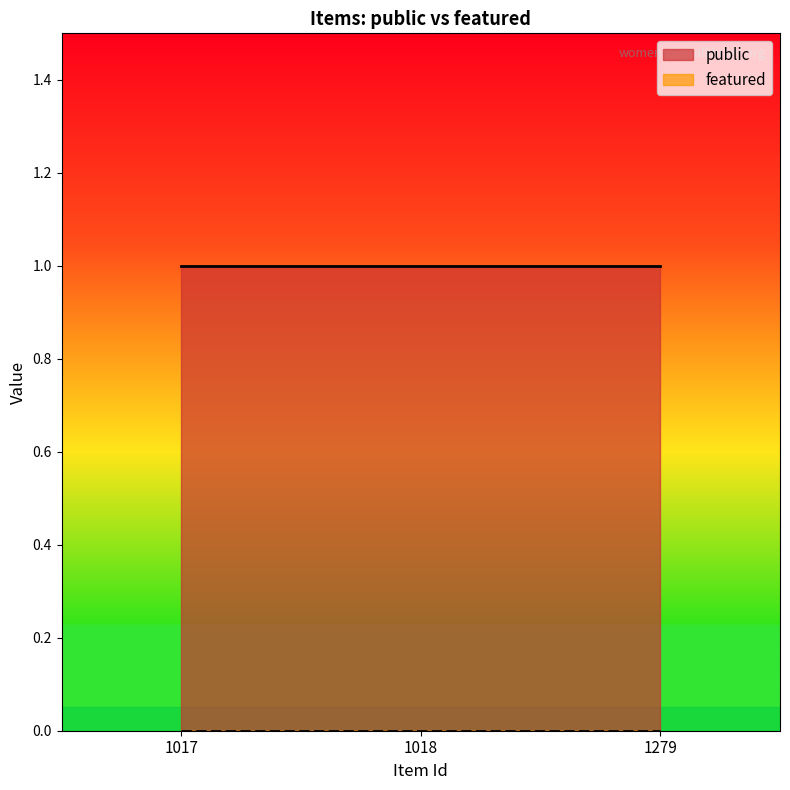

Reading left to right, transcribe all the data shown in this chart.

public: 1017=1	1018=1	1279=1
featured: 1017=0	1018=0	1279=0